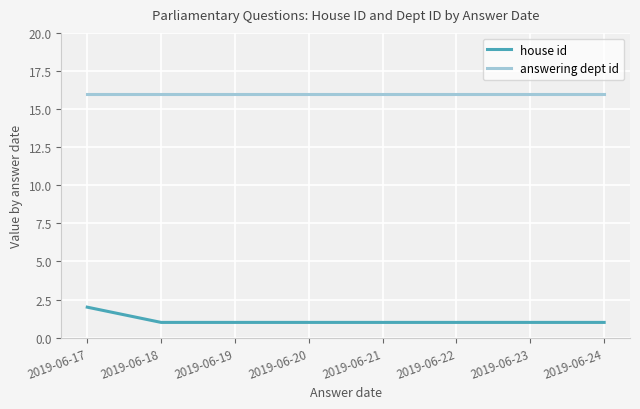

Which series has the widest spread of values?

house id